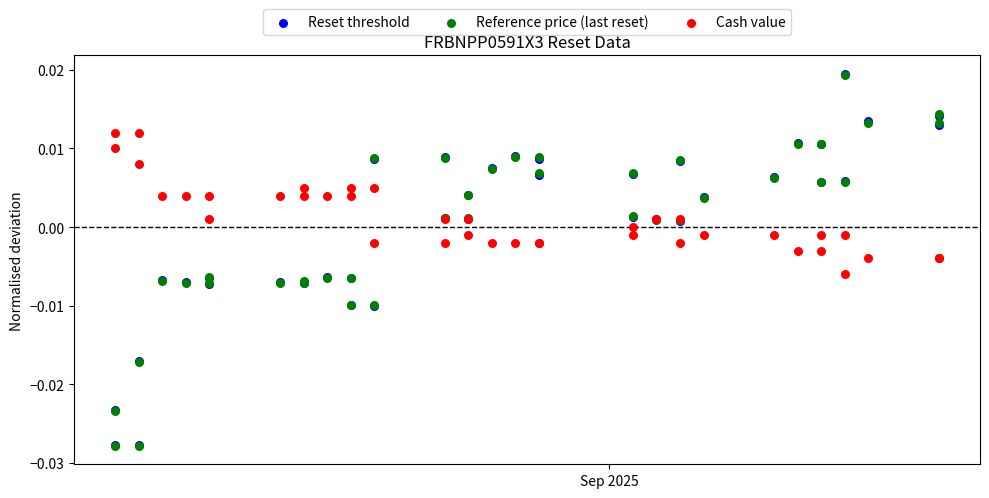

What are all the series names shown in the legend?

Reset threshold, Reference price (last reset), Cash value